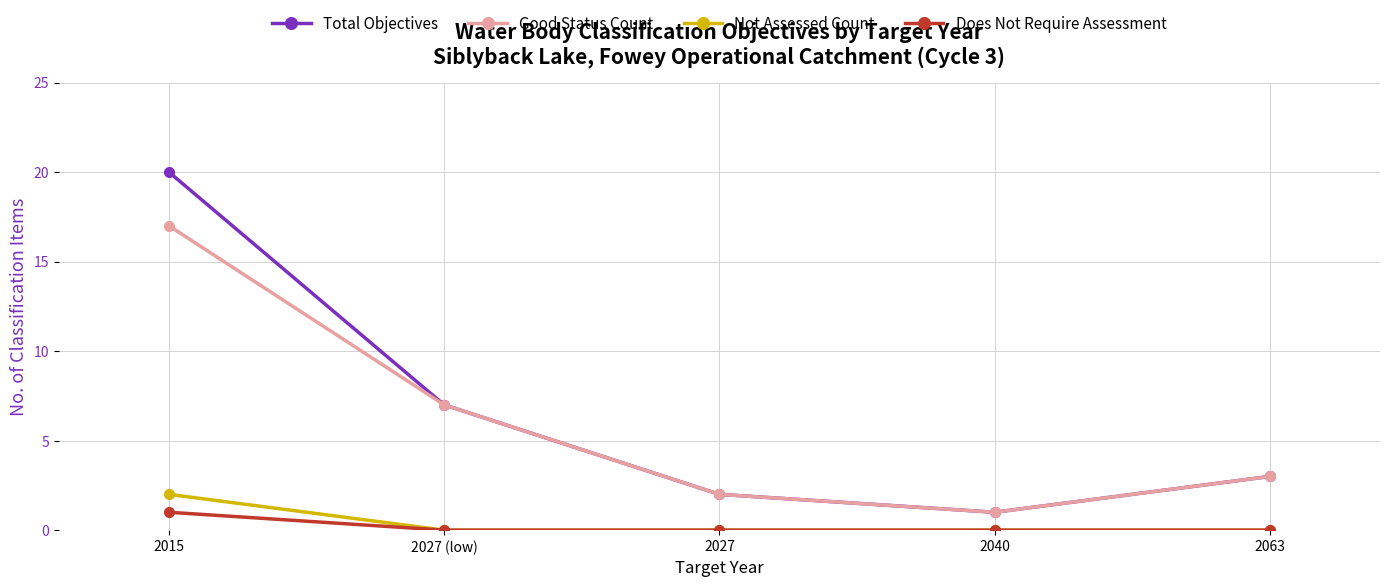

What is the label of the 4th point from the right?

2027 (low)